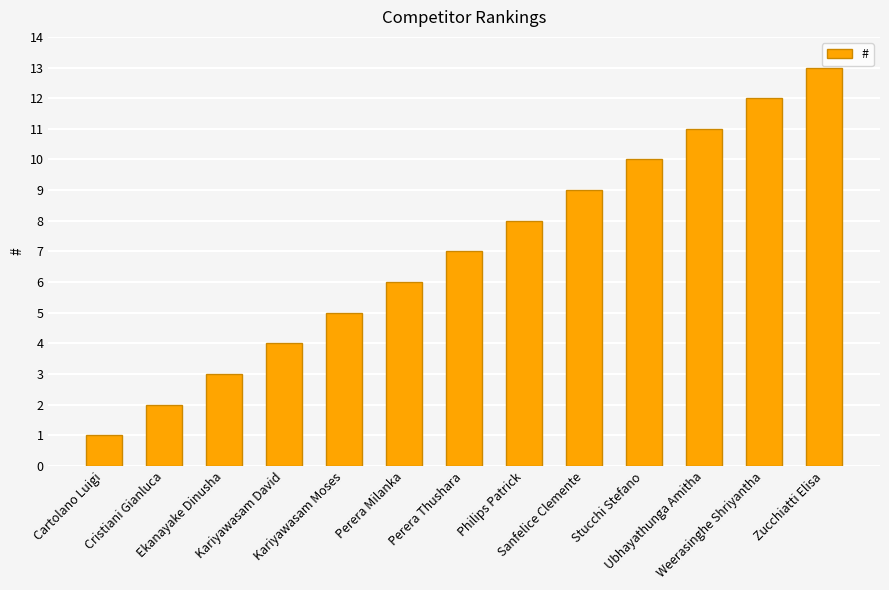

Rank the categories by value from highest to lowest.

Zucchiatti Elisa, Weerasinghe Shriyantha, Ubhayathunga Amitha, Stucchi Stefano, Sanfelice Clemente, Philips Patrick, Perera Thushara, Perera Milanka, Kariyawasam Moses, Kariyawasam David, Ekanayake Dinusha, Cristiani Gianluca, Cartolano Luigi